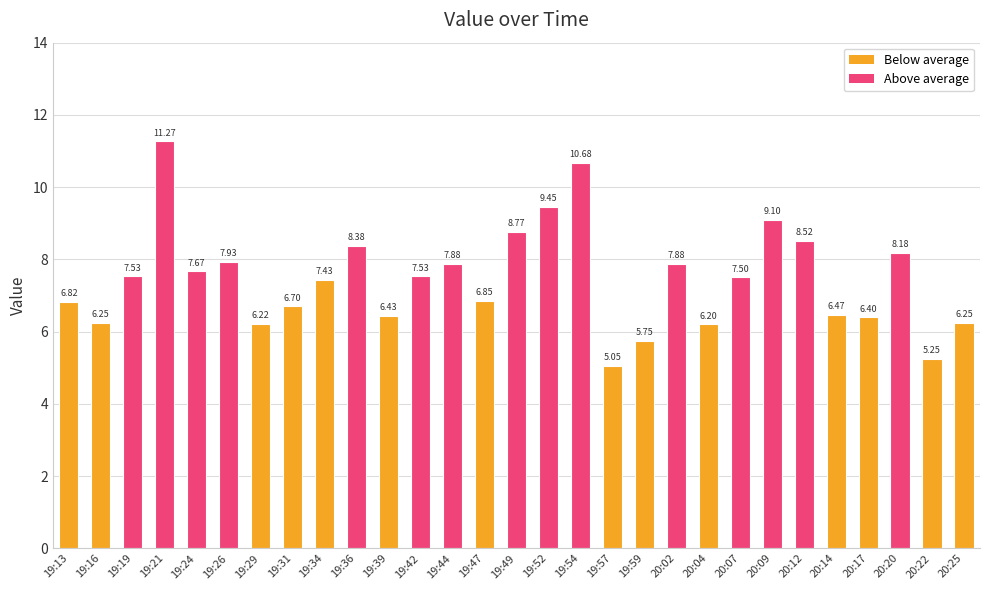

Which label corresponds to the smallest value in the chart?

19:57